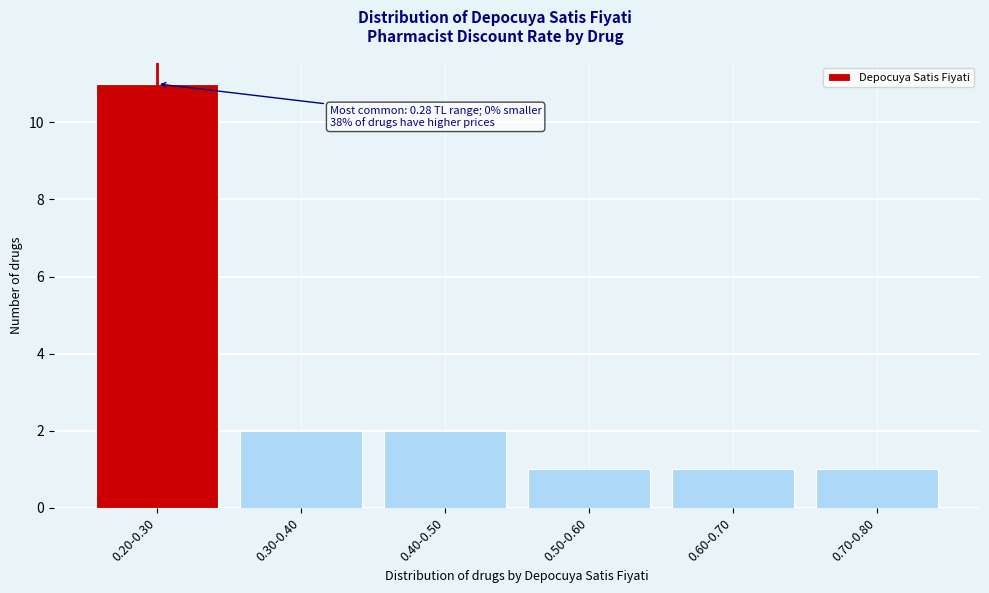

Reading right to left, transcribe all the data shown in this chart.

1	1	1	2	2	11